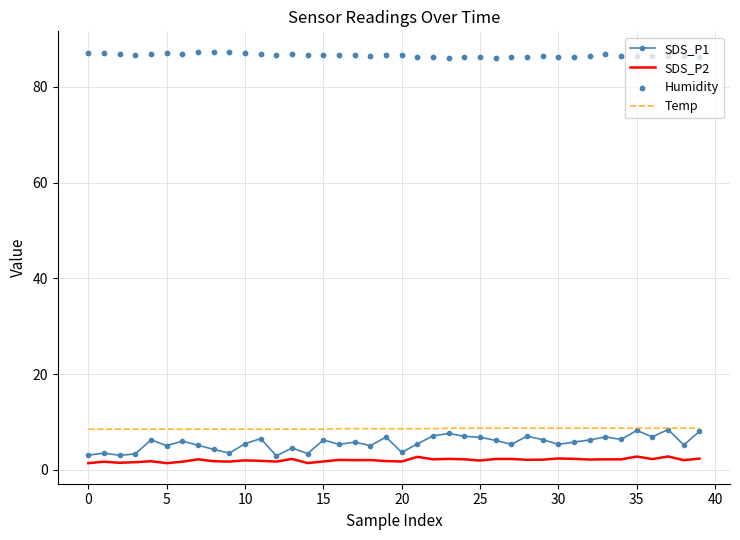

Which series contains the highest Y value?

Humidity